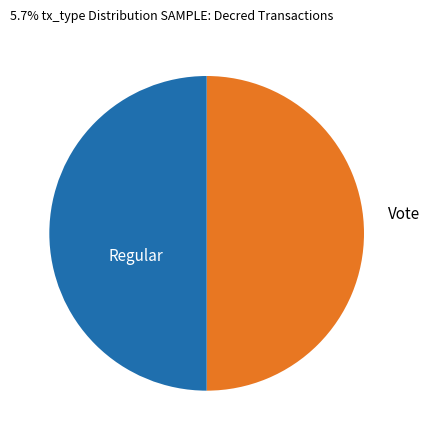

To the nearest percent, what is the combined percentage of Vote and Regular?

100%